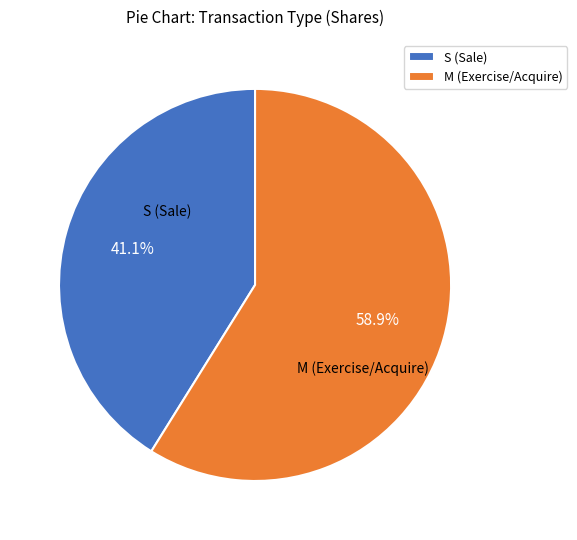

Between S (Sale) and M (Exercise/Acquire), which is larger?

M (Exercise/Acquire)